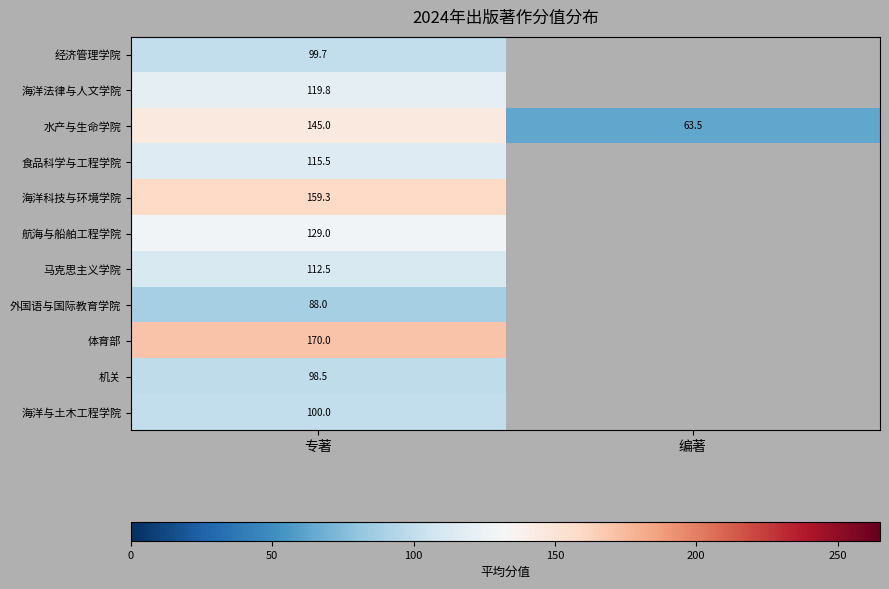

Rank the categories by 水产与生命学院 value from highest to lowest.

专著, 编著